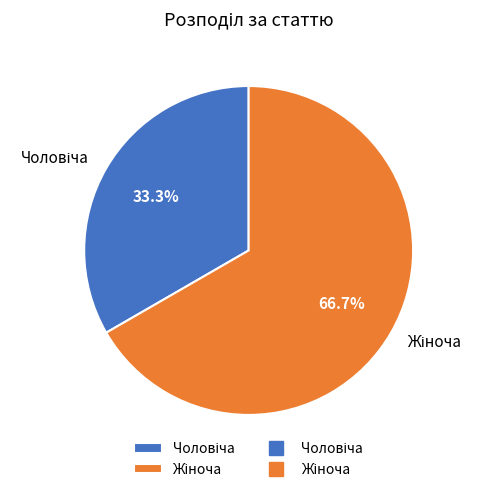

Does any single category account for the majority?

Yes